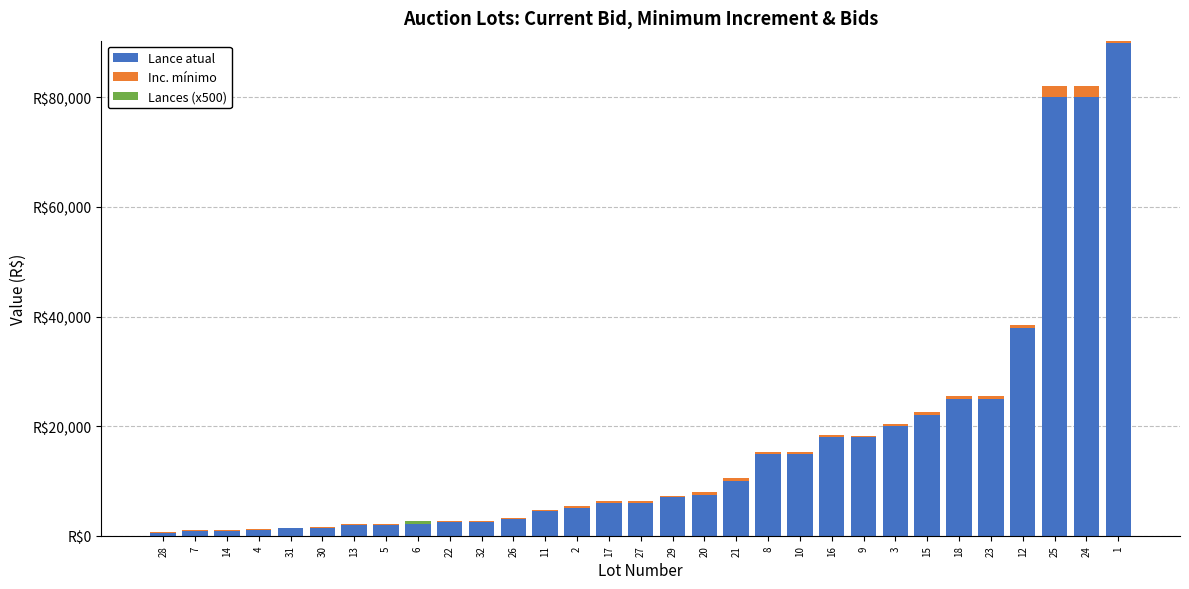

What is the sum of all Lances (x500) values?

500